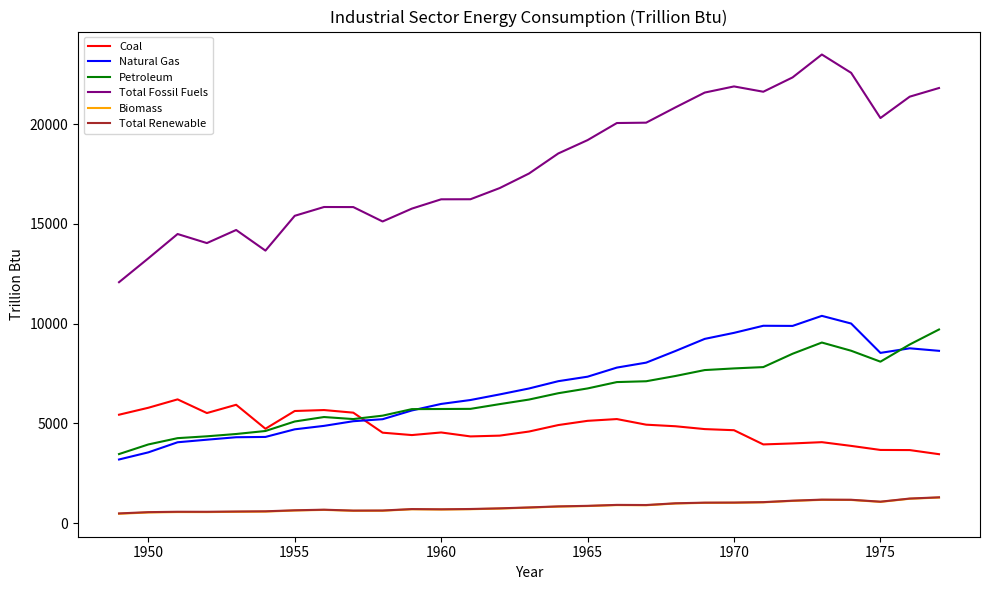

What is the difference between the maximum and minimum values in the Coal series?

2747.7